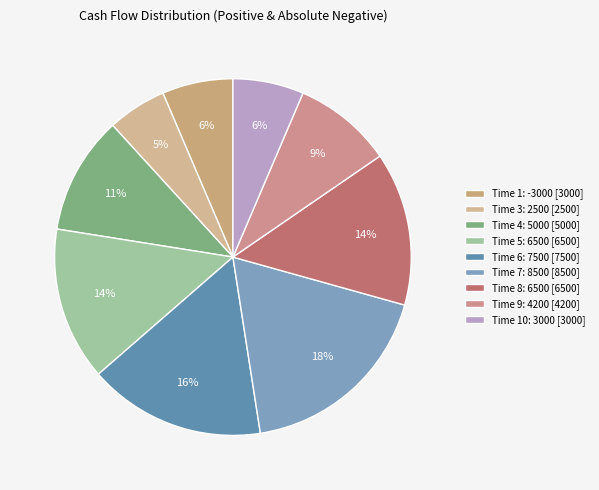

What is the smallest slice in the pie chart?

Time 3: 2500